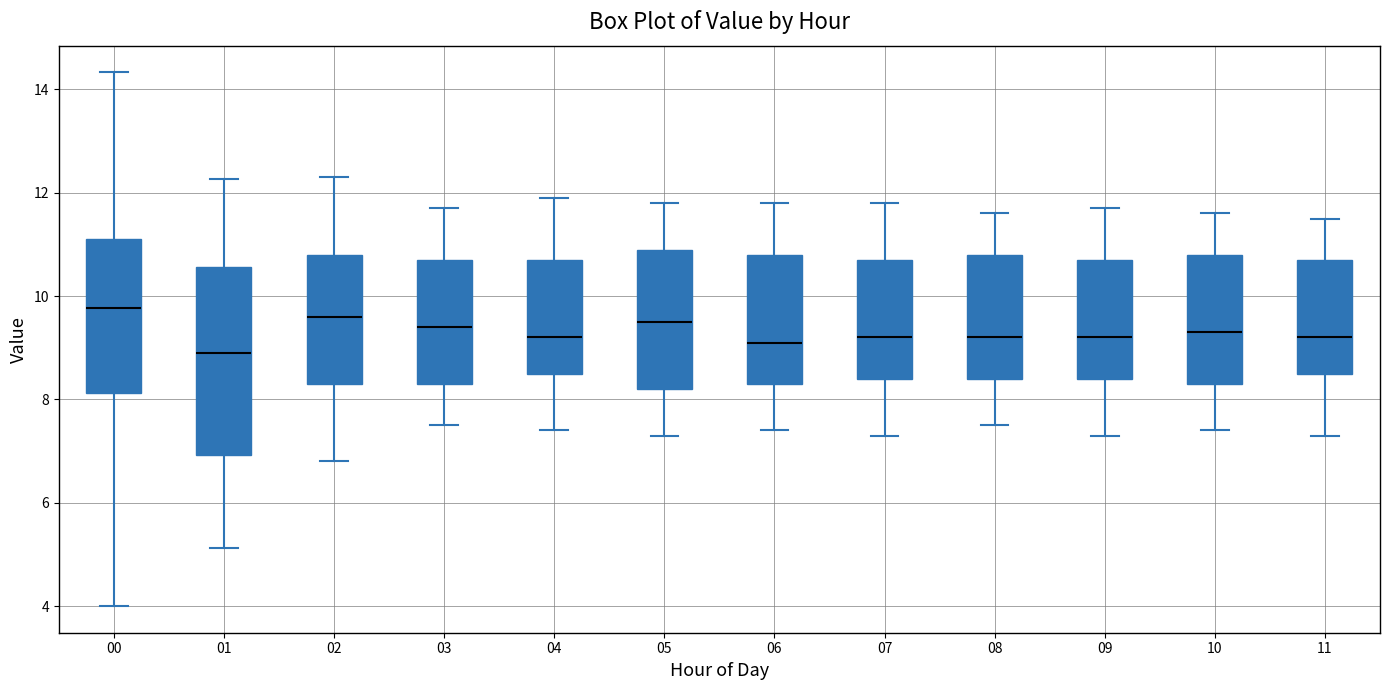

Comparing the boxes themselves (not the whiskers), which one is the tallest?

01